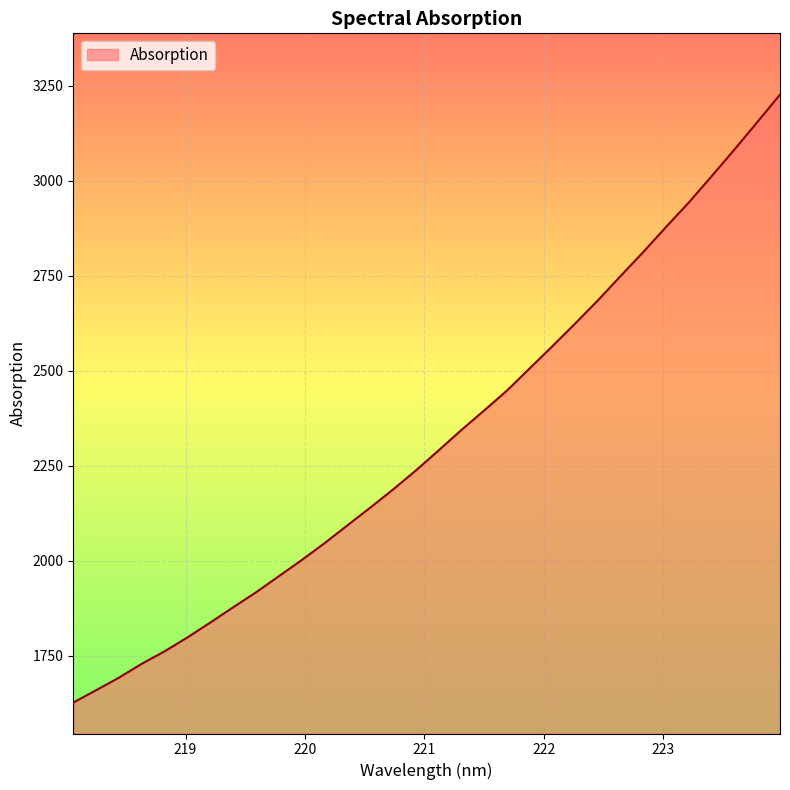

What is the sum of all values?

74276.6